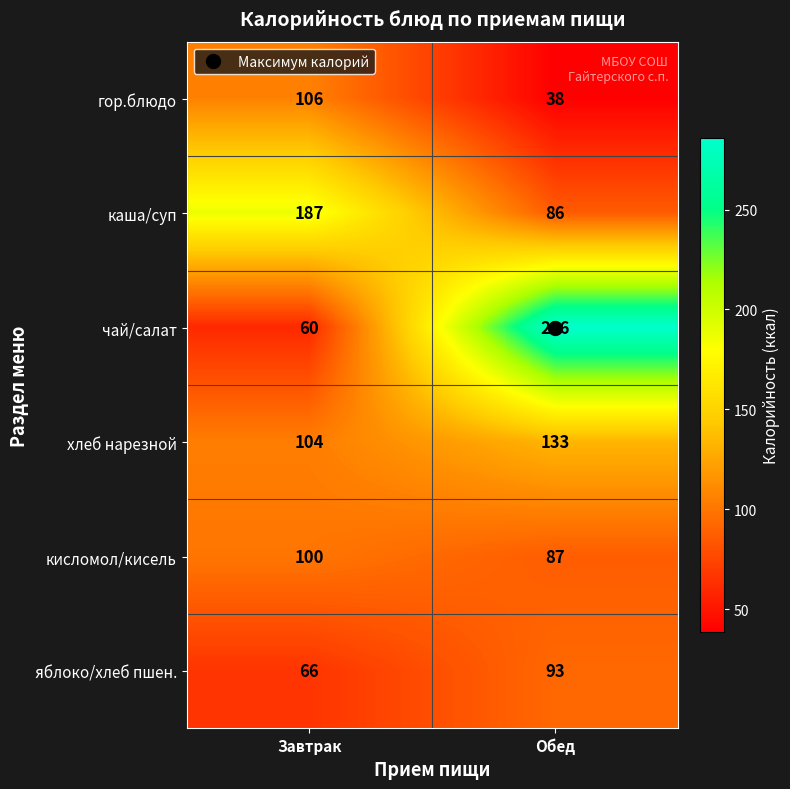

What value does the каша/суп series have at Завтрак, to the nearest 50?

200